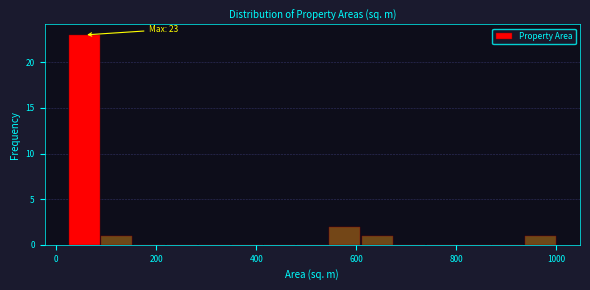

Around what value on the x-axis is the tallest bar? Give the approximate position of its centre, as read against the axis.

60